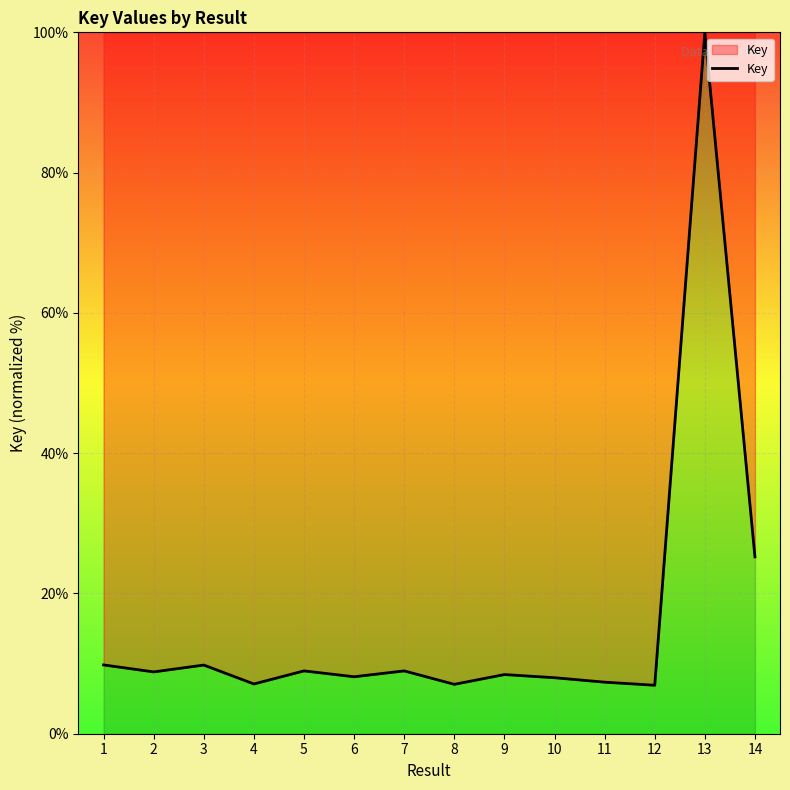

Is this an area chart (filled region under the line)?

No